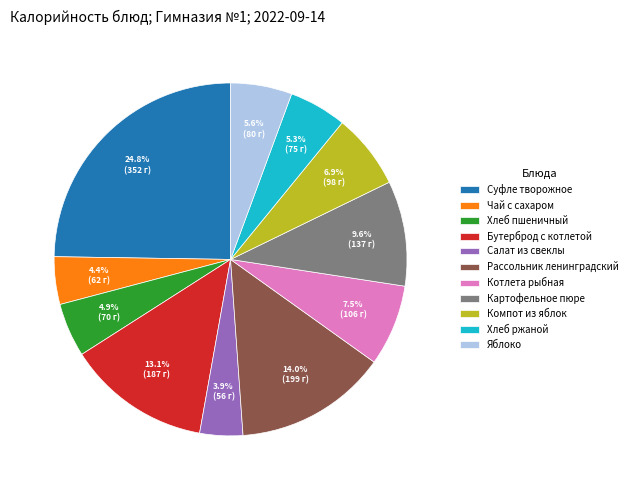

What percentage is the Салат из свеклы slice, to the nearest percent?

4%